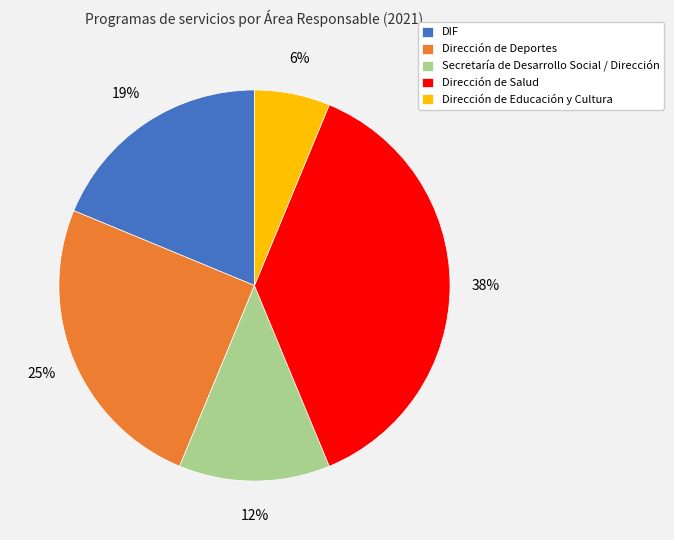

Which slice is the smallest?

Dirección de Educación y Cultura